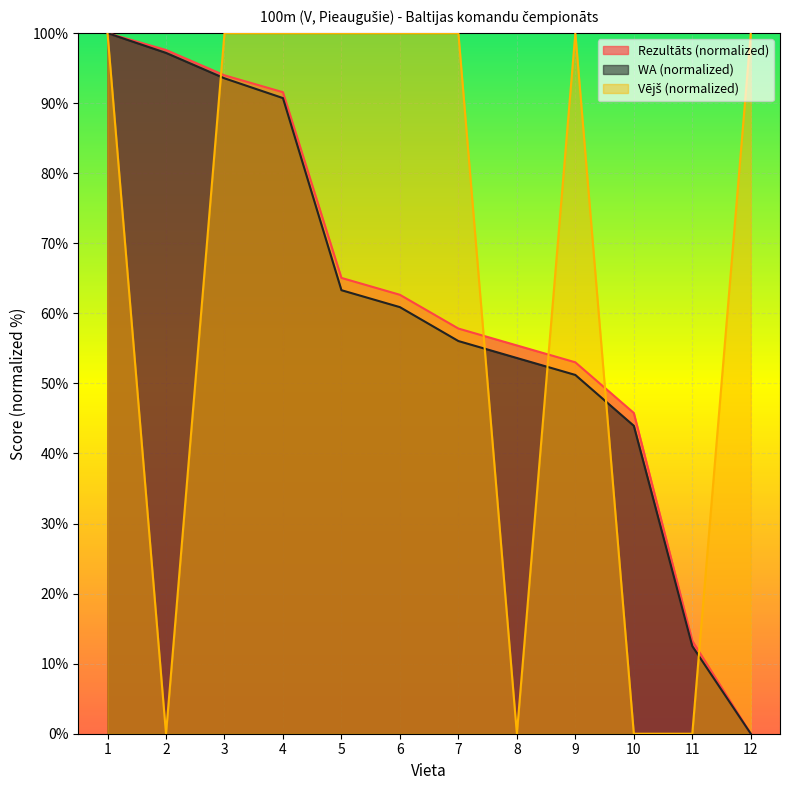

Reading left to right, what are all the values shown in this chart?

Rezultāts: 1=100.0	2=97.6	3=94.0	4=91.6	5=65.1	6=62.7	7=57.8	8=55.4	9=53.0	10=45.8	11=13.3	12=0.0
WA: 1=100.0	2=97.2	3=93.5	4=90.7	5=63.3	6=60.9	7=56.0	8=53.6	9=51.2	10=44.0	11=12.5	12=0.0
Vējš: 1=100.0	2=0.0	3=100.0	4=100.0	5=100.0	6=100.0	7=100.0	8=0.0	9=100.0	10=0.0	11=0.0	12=100.0